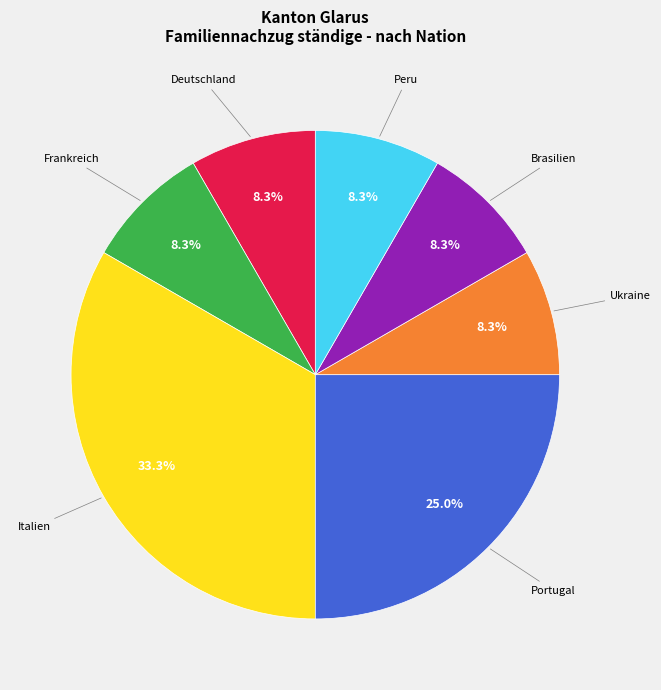

Which slice is the largest?

Italien